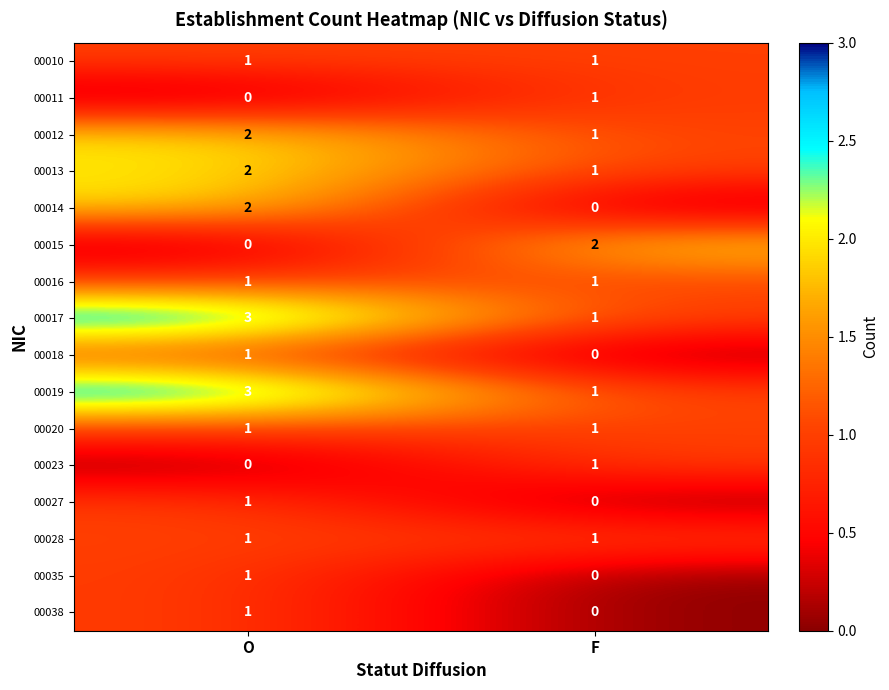

At which label is 00015 closest to 1?

O